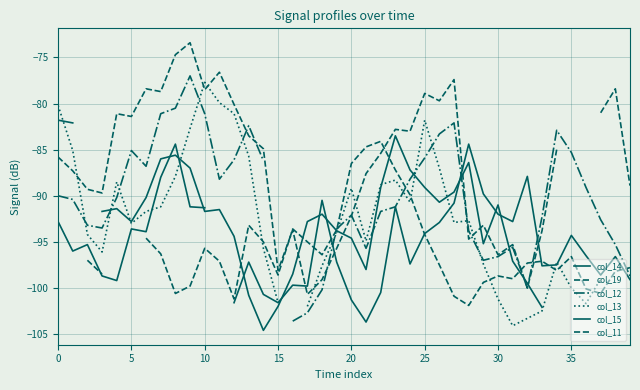

What is the label of the 11th point from the left?

10